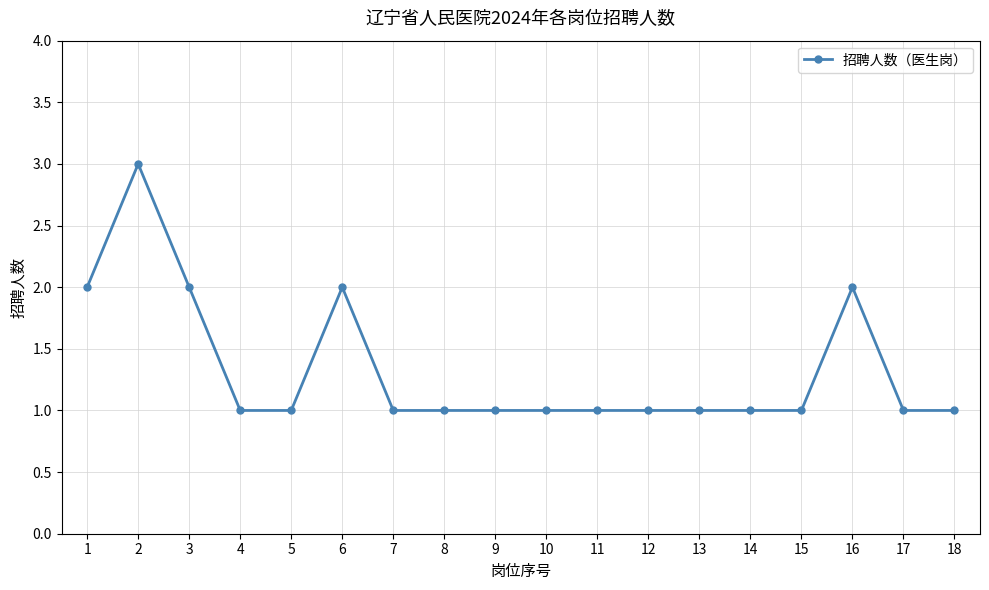

Where is the first local maximum?

2